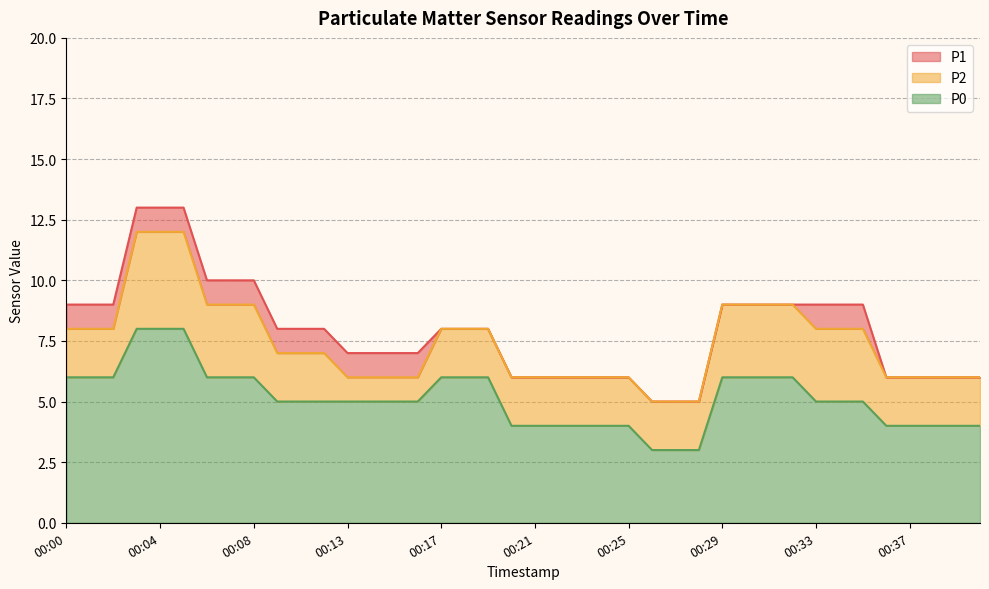

What is the maximum value shown in the chart?

13